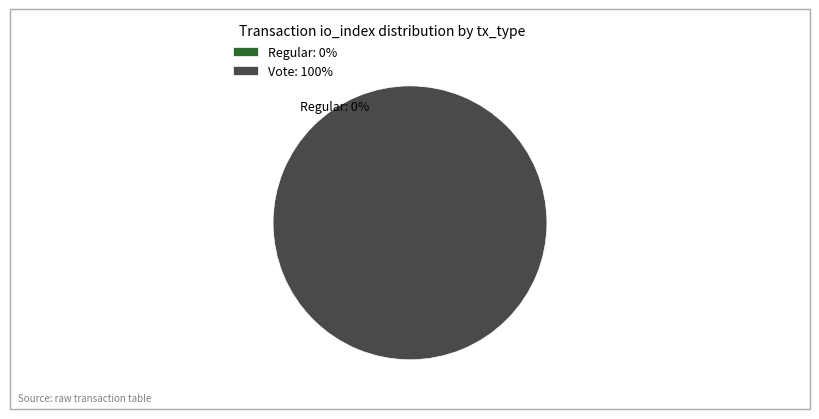

What percentage is the Vote (io_index=3) slice, to the nearest percent?

100%